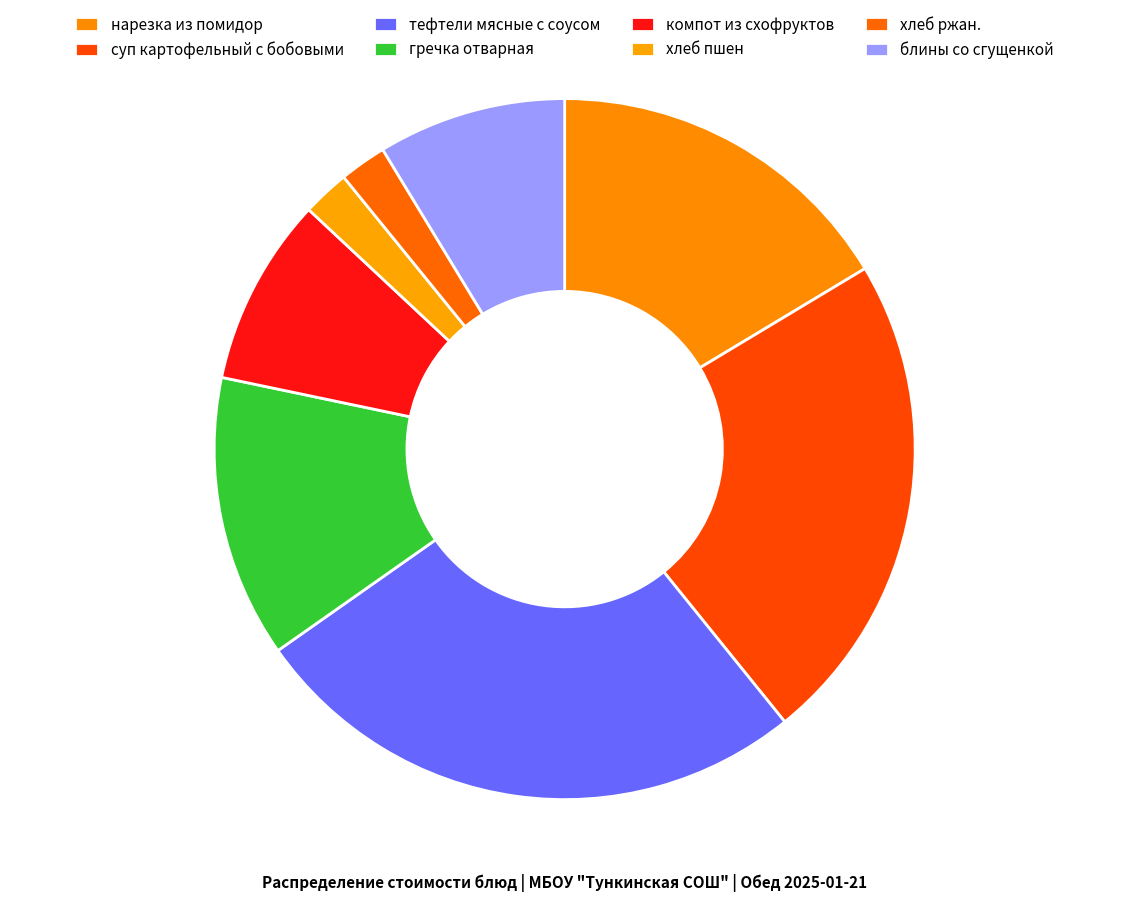

How many segments does this pie chart have?

8